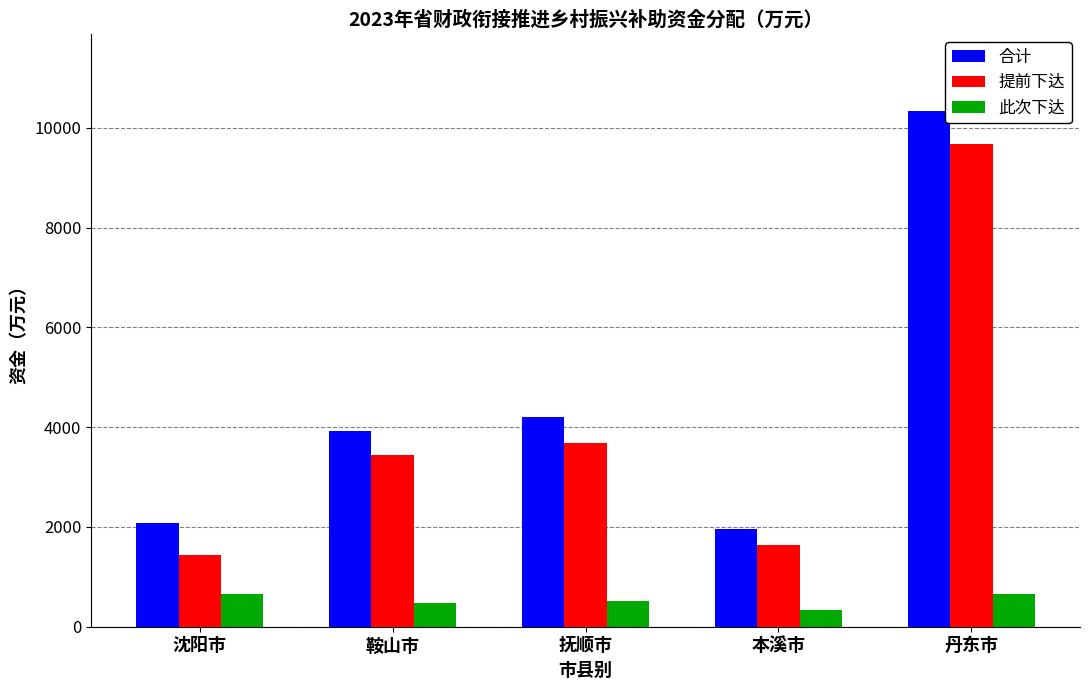

Which series changed the most between 沈阳市 and 鞍山市?

提前下达